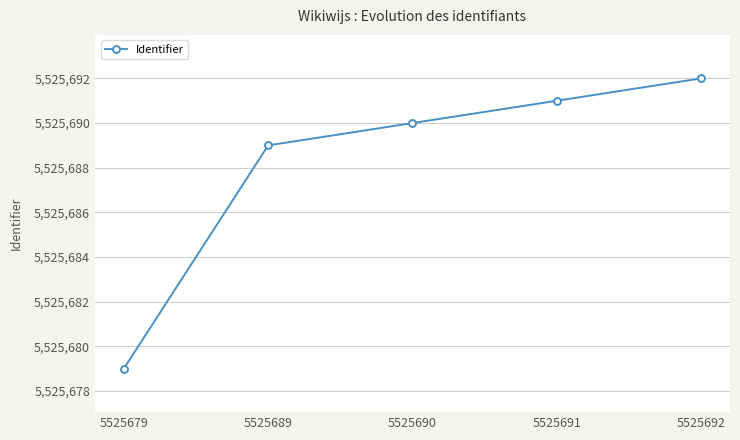

Which category has the lowest value across all series?

5525679